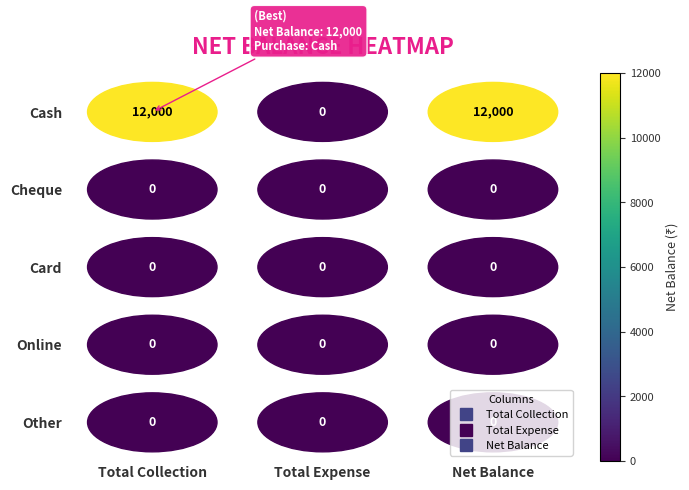

The Cheque series shows 0 at Total Expense. True or false?

True